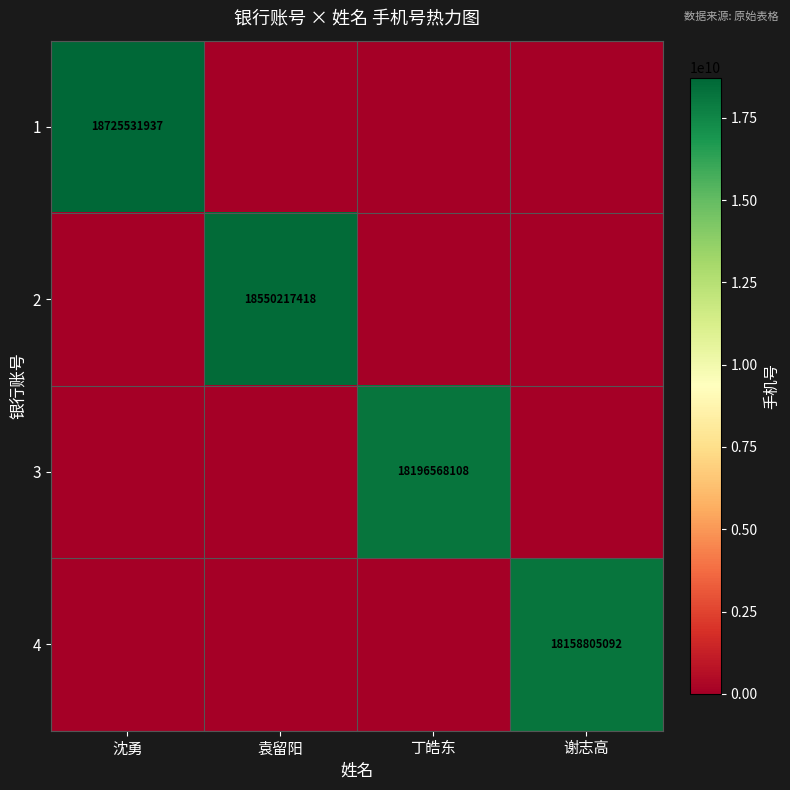

The value of 4 at 谢志高 is 26228503019. True or false?

False